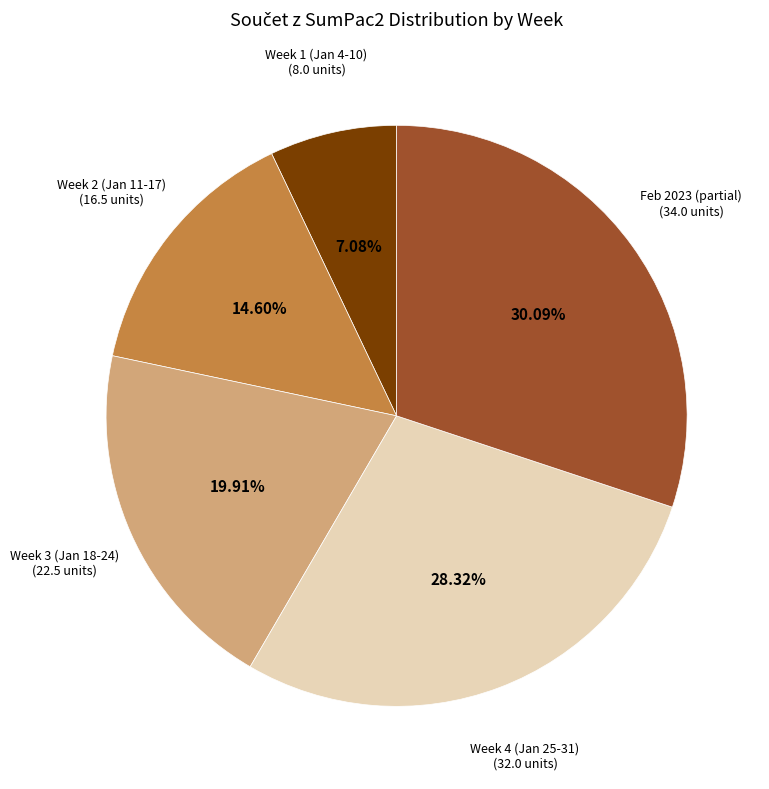

Count the number of slices in the pie.

5